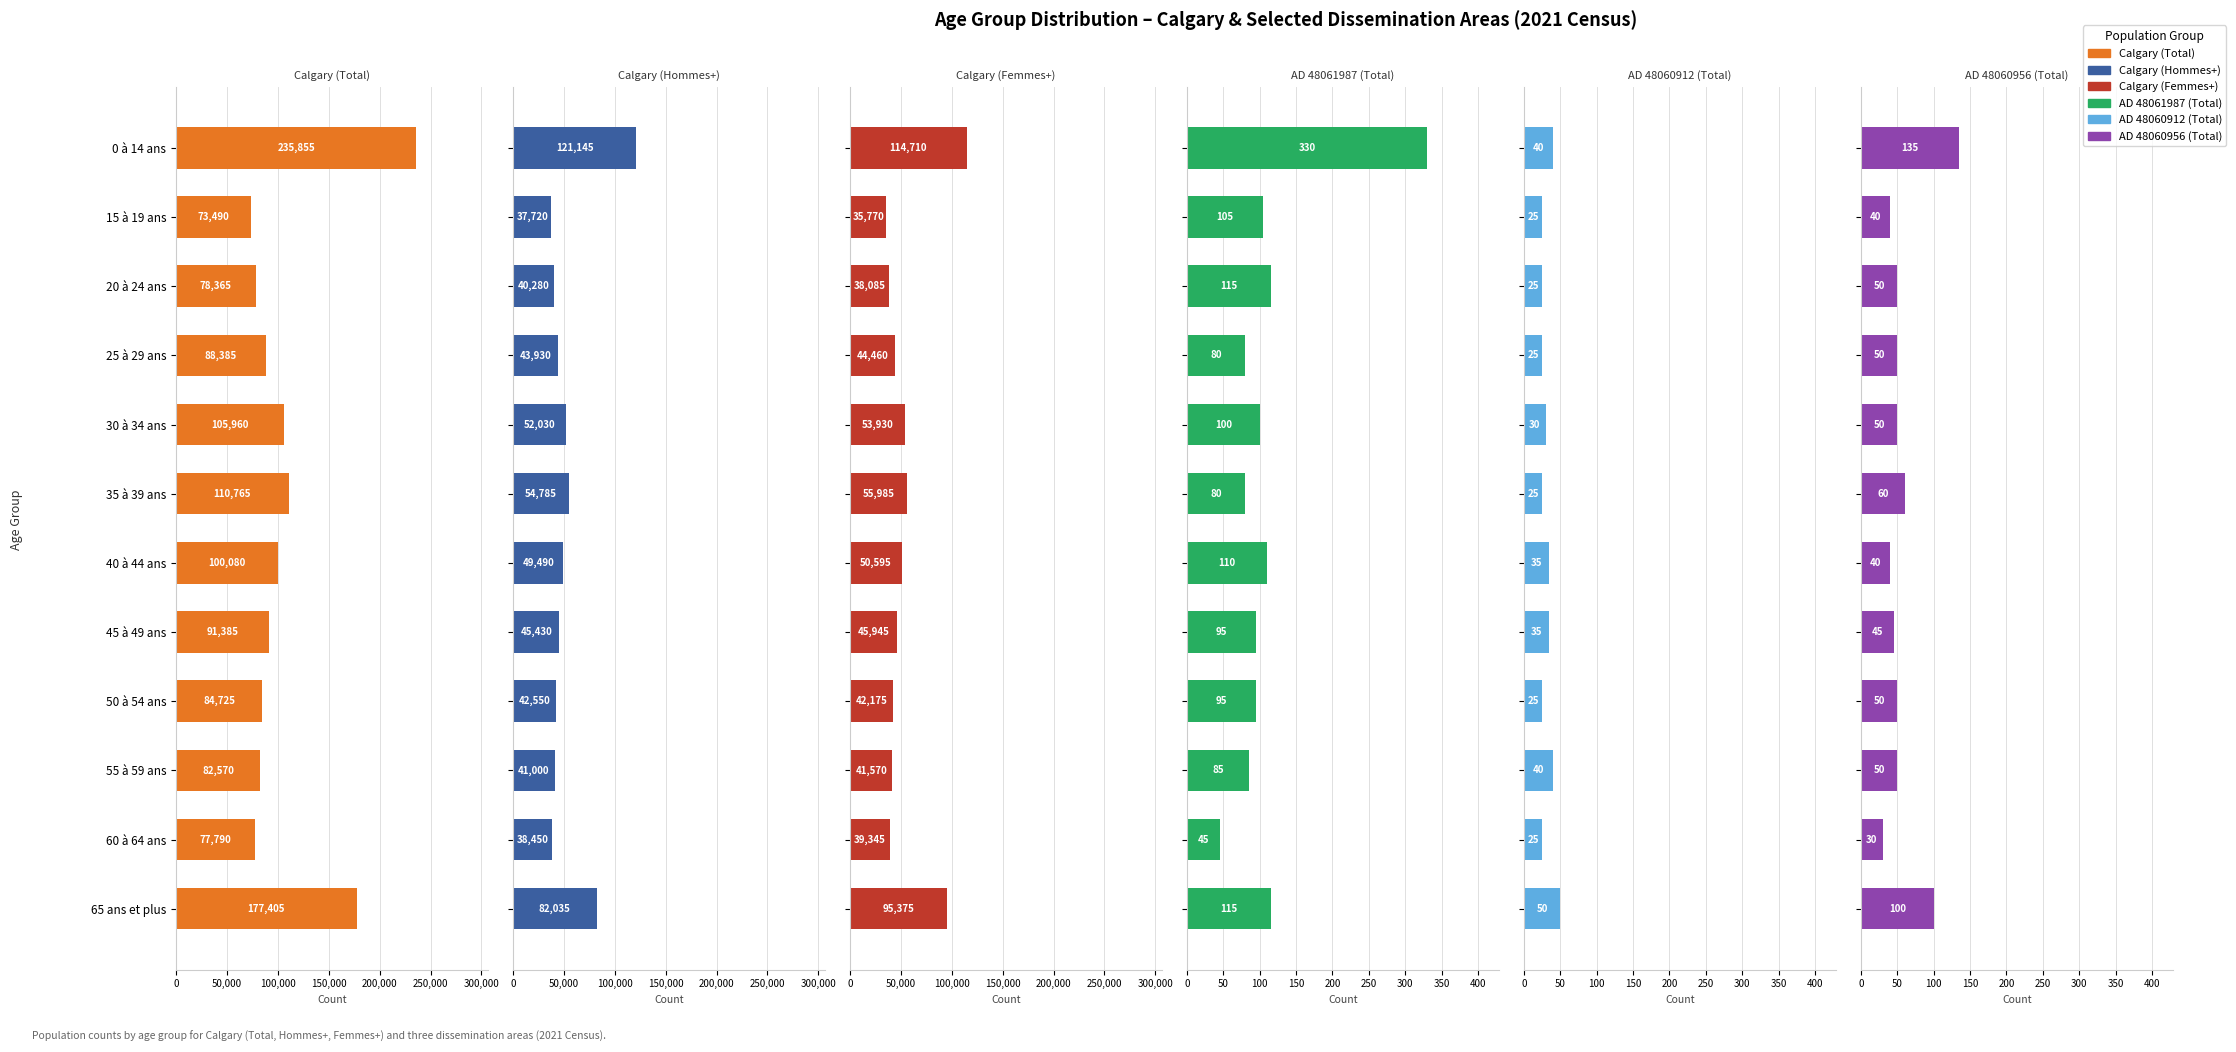

Between 25 à 29 ans and 60 à 64 ans, which series saw the biggest shift?

Calgary (Total)